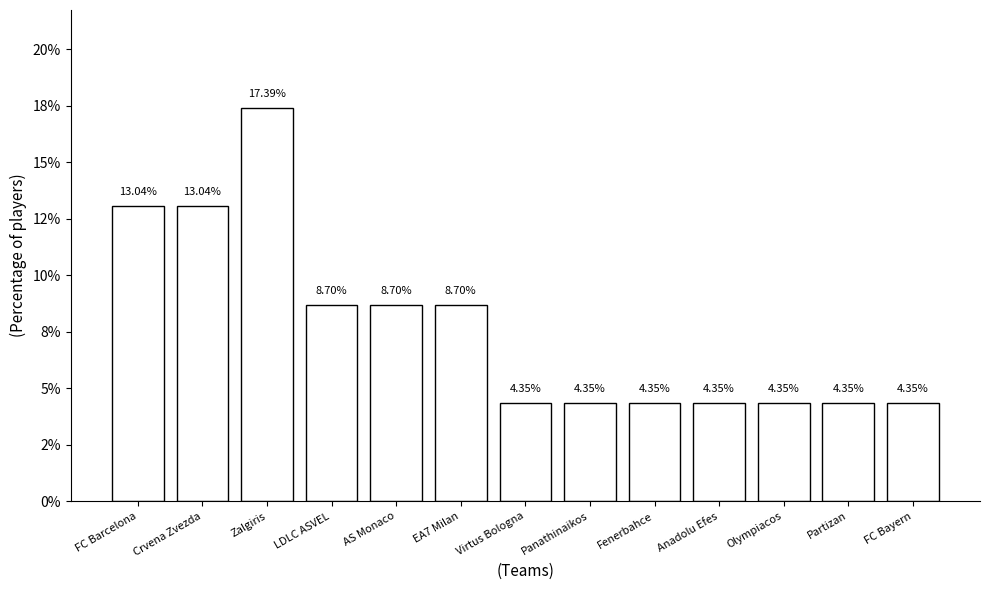

What is the greatest value displayed?

17.4